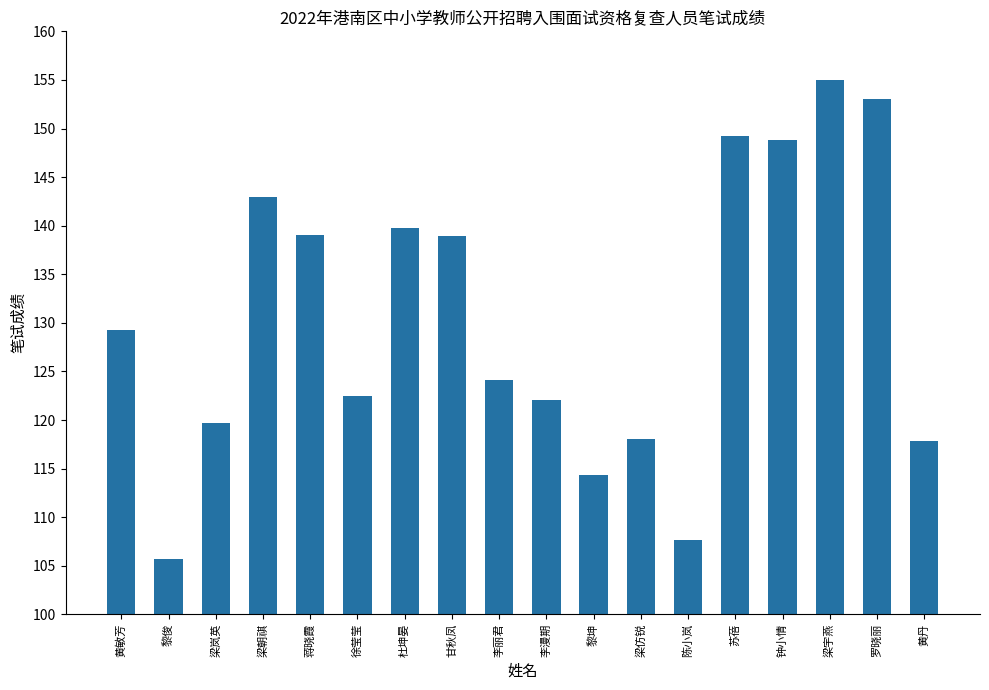

Does the chart contain stacked bars?

No